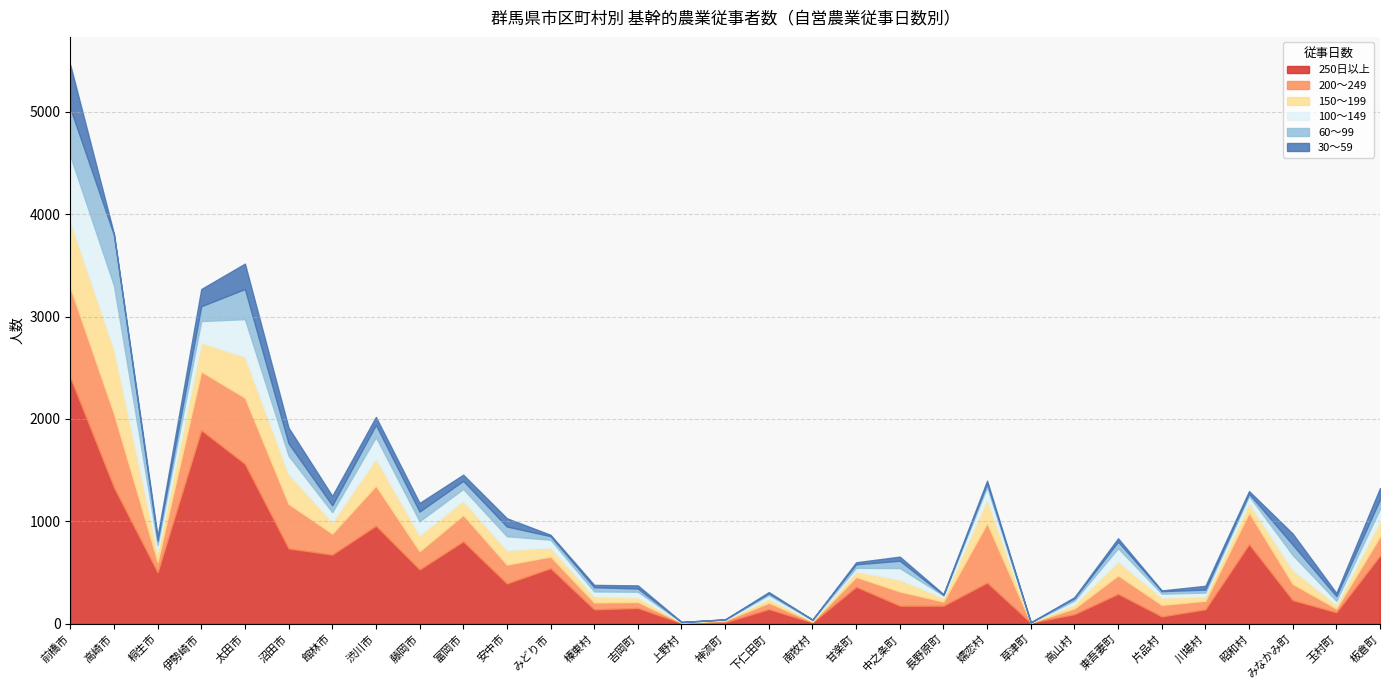

Rank the categories by 250日以上 value from lowest to highest.

上野村, 草津町, 南牧村, 神流町, 片品村, 高山村, 玉村町, 榛東村, 川場村, 下仁田町, 吉岡町, 中之条町, 長野原町, みなかみ町, 東吾妻町, 甘楽町, 安中市, 嬬恋村, 桐生市, 藤岡市, みどり市, 板倉町, 館林市, 沼田市, 昭和村, 富岡市, 渋川市, 高崎市, 太田市, 伊勢崎市, 前橋市